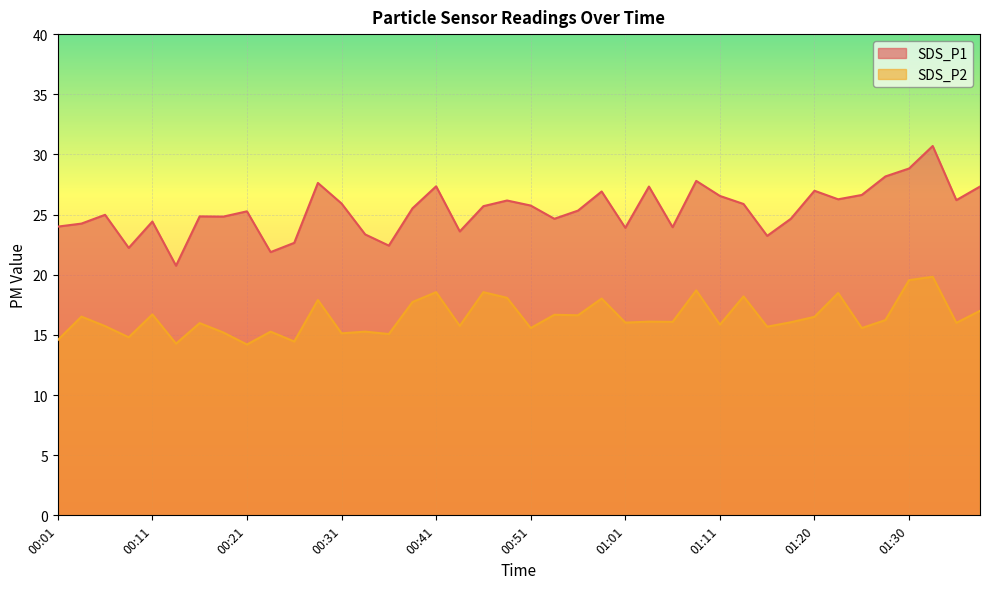

The value of SDS_P2 at 00:29 is 17.9. True or false?

True